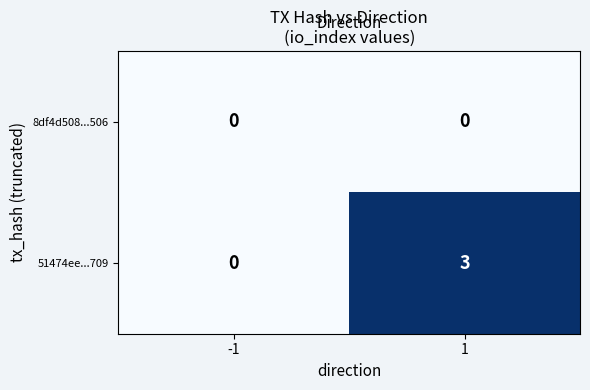

Rank the series by their maximum value, from lowest to highest.

8df4d508...506, 51474ee...709